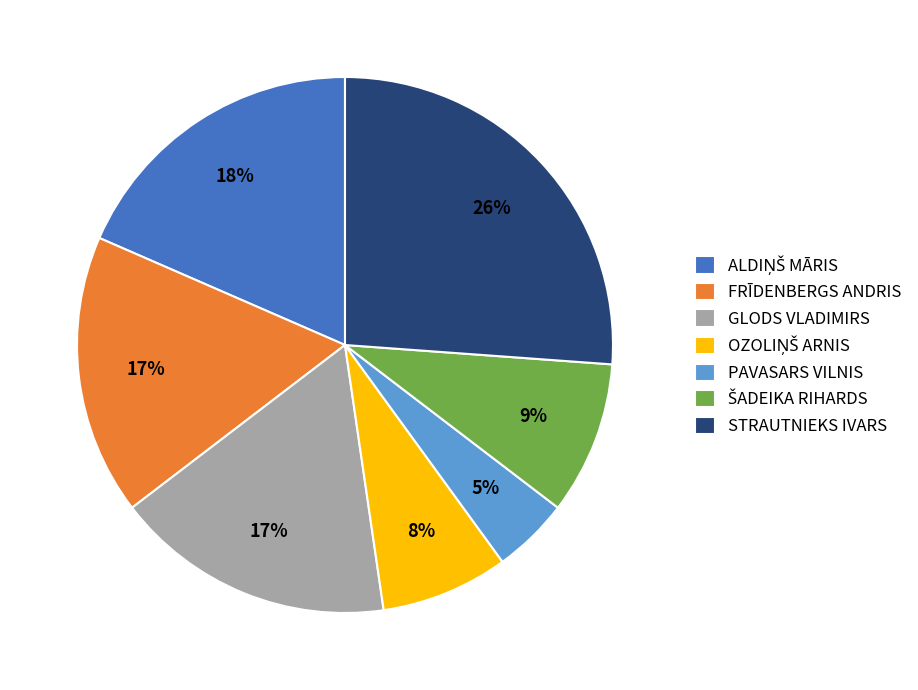

What is the largest slice in the pie chart?

STRAUTNIEKS IVARS